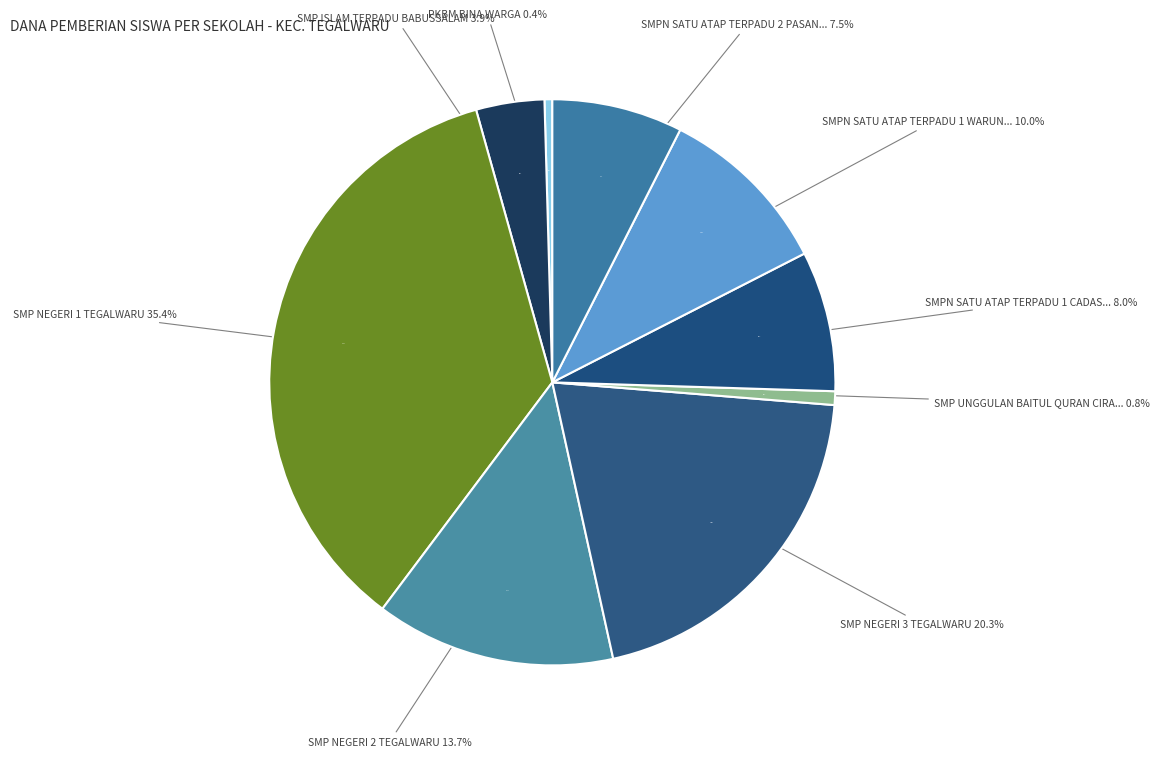

What is the ratio of the value at SMP NEGERI 3 TEGALWARU to the value at SMPN SATU ATAP TERPADU 1 WARUNGJERUK?

2.0